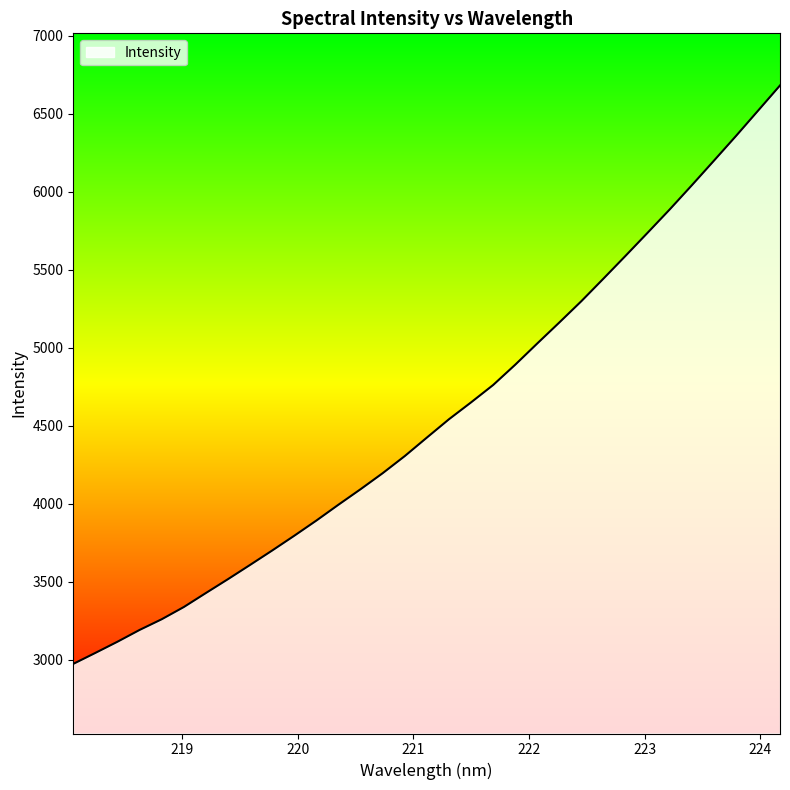

What is the difference between the maximum and minimum values?

3706.8